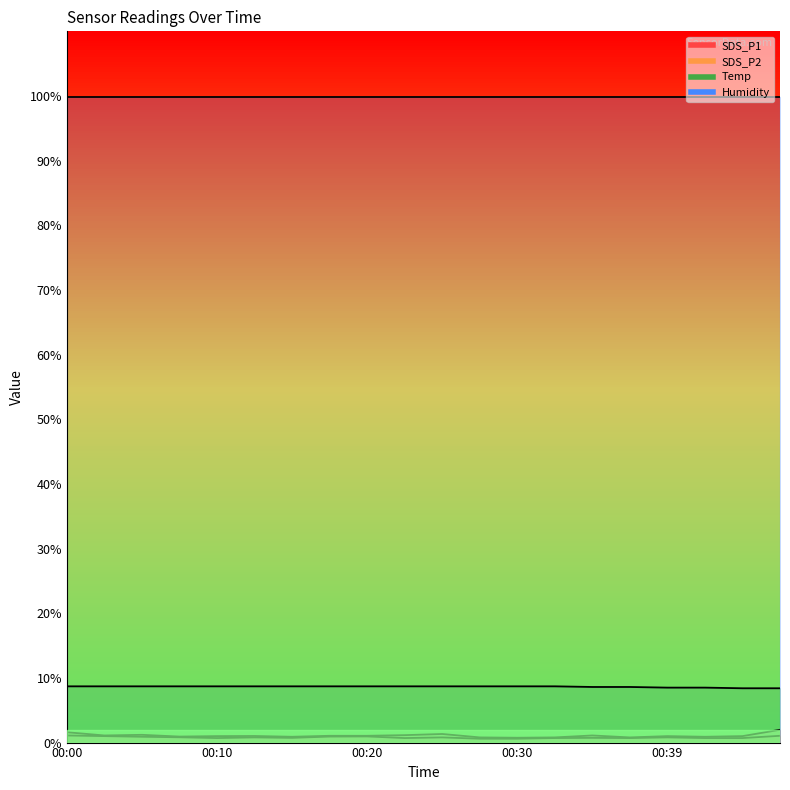

What value does the SDS_P2 series have at 00:05?

0.9